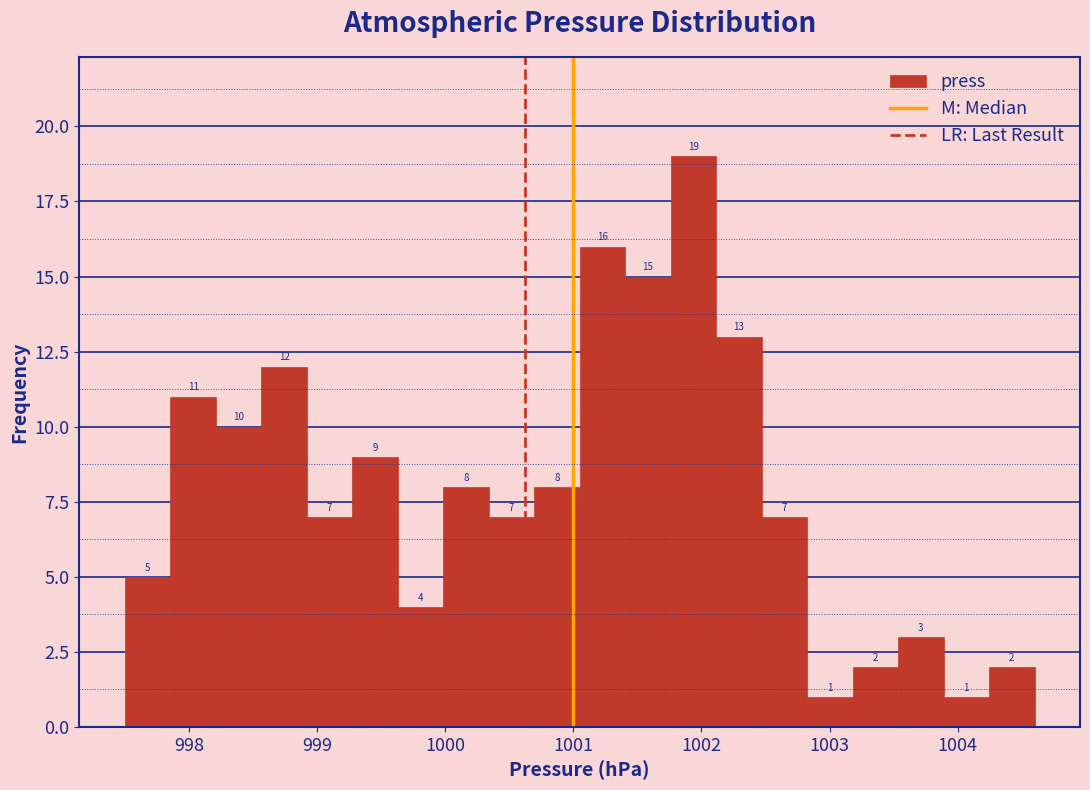

Read against the x-axis, roughly where is the centre of the tallest bar?

1001.9